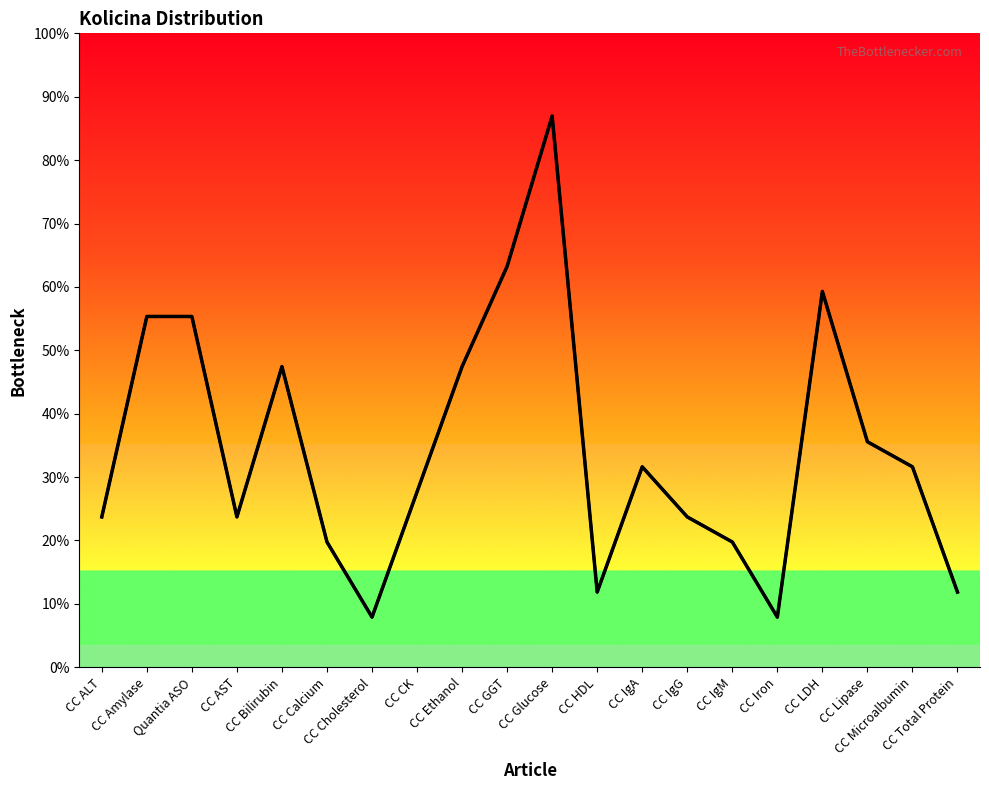

Which has a higher value, CC AST or CC IgA?

CC IgA